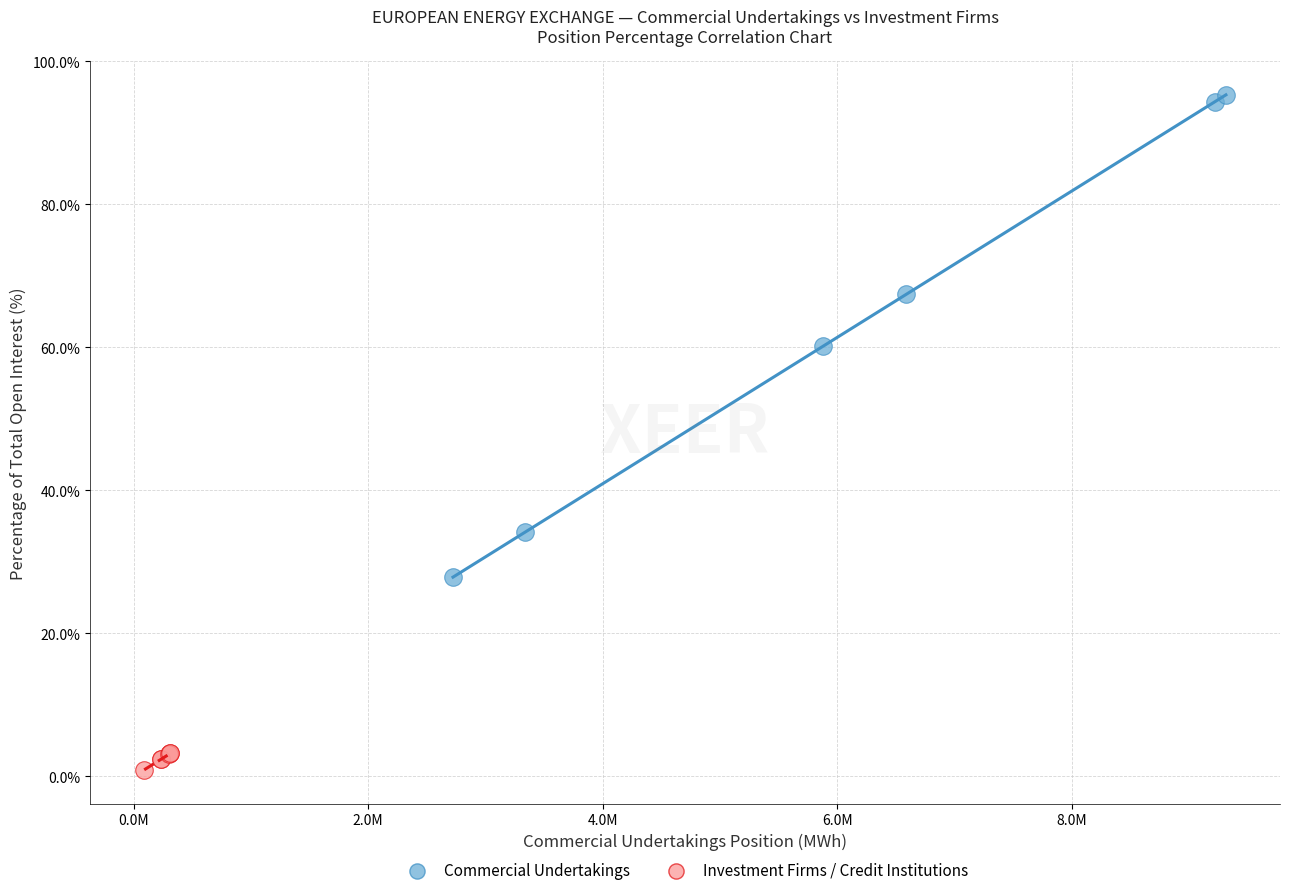

Which series reaches the minimum Y coordinate?

Investment Firms / Credit Institutions